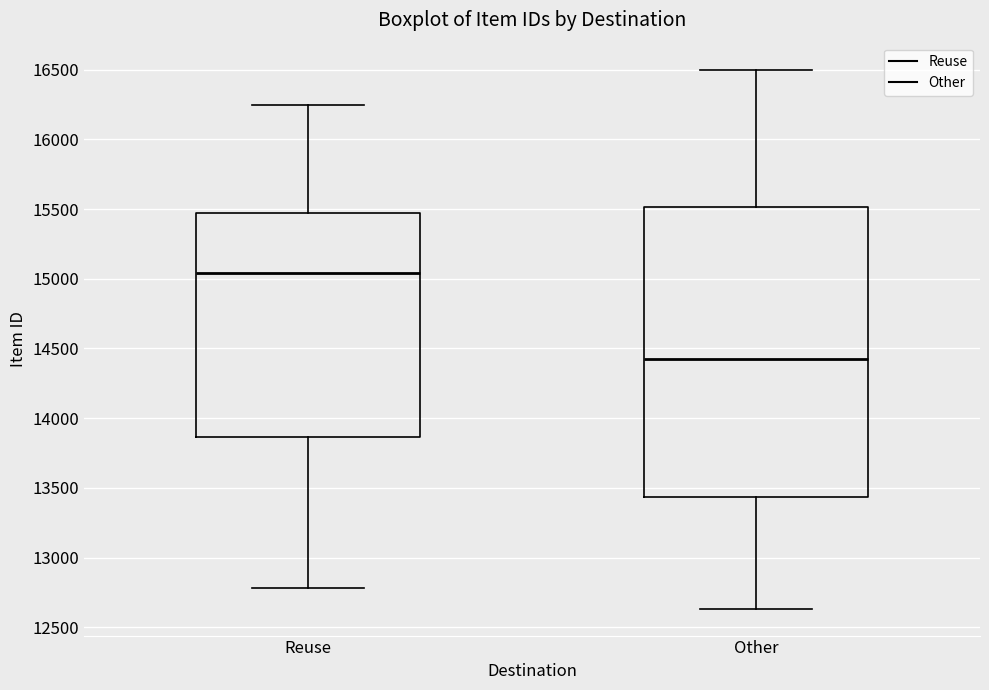

Where does the median line of the box for Reuse sit on the y-axis? The values are not printed on the chart, so give them approximately, as read against the axis.

15050